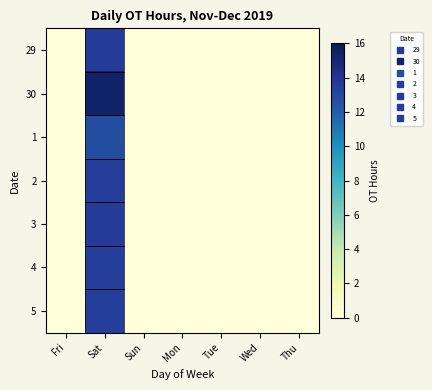

At which category is the sum across all series the highest?

Sat